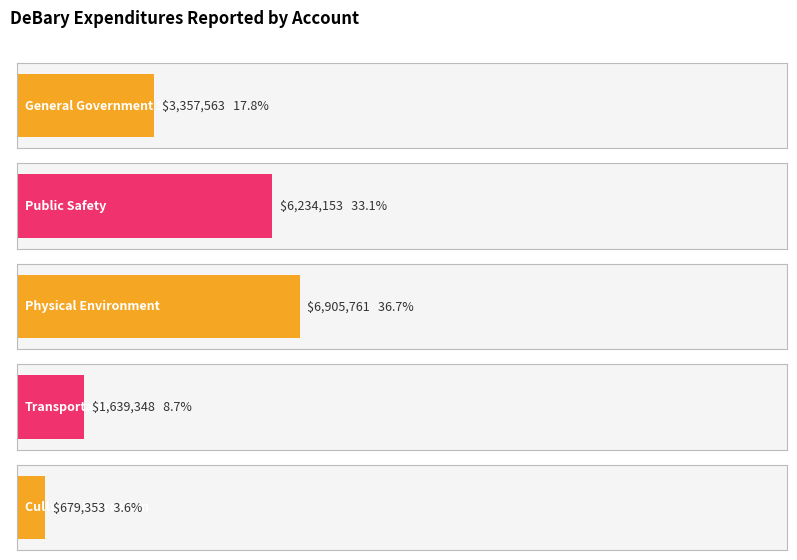

What is the average value of the Account Total series?

3763236